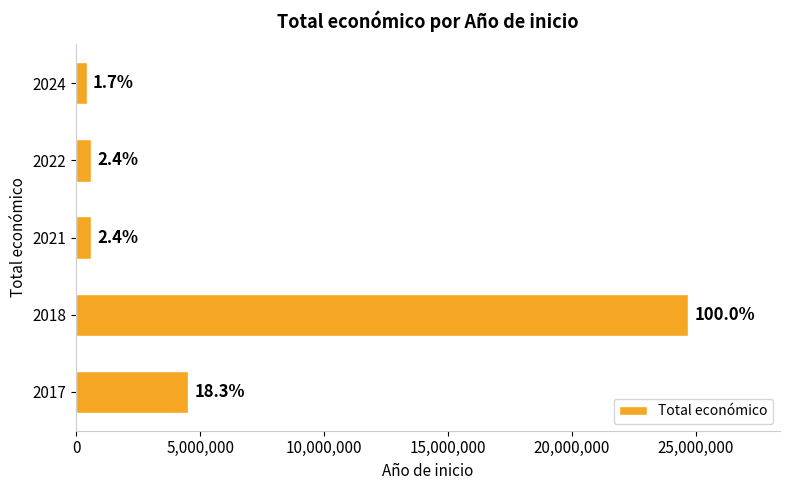

How many bars are there in total?

5